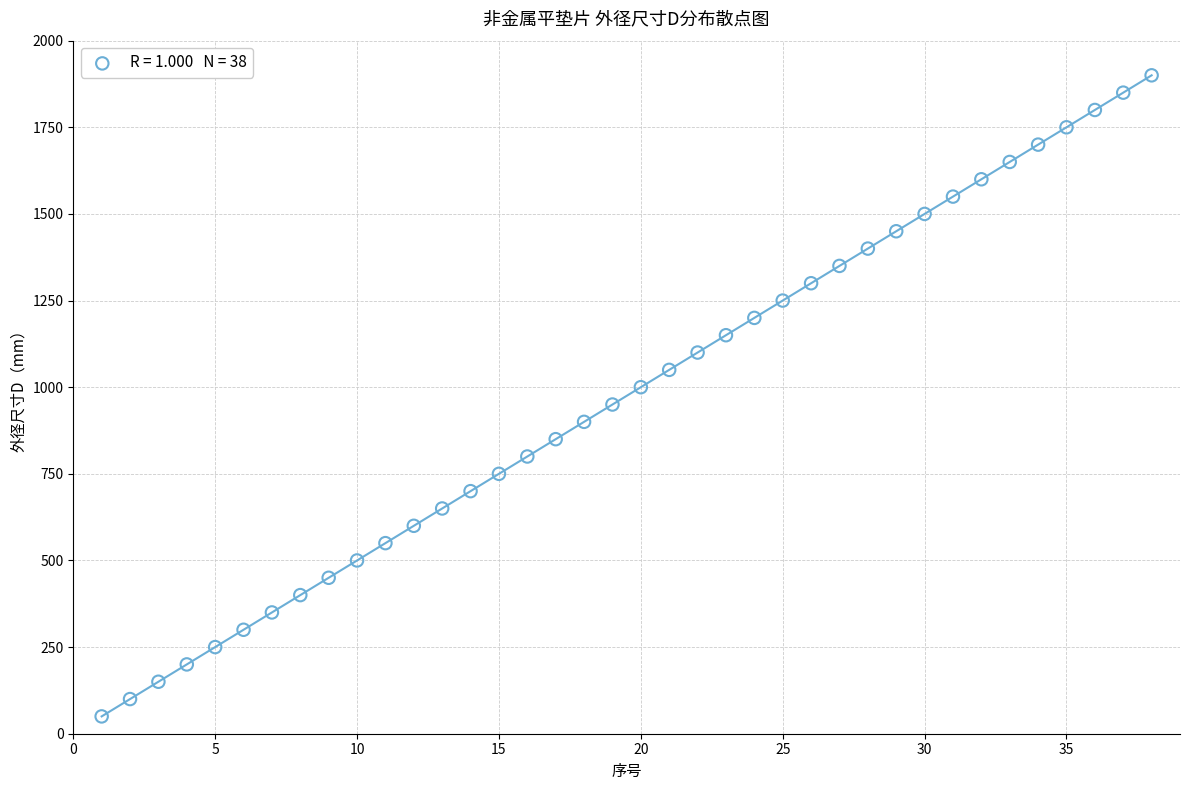

What is the range of X values (max minus min)?

37